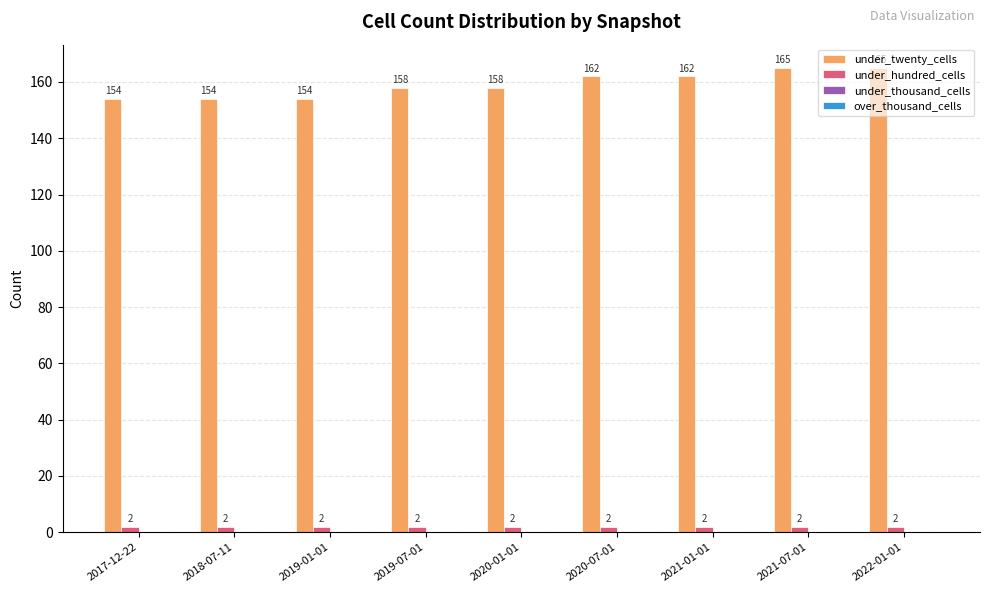

Which series has the largest total across all categories?

under_twenty_cells